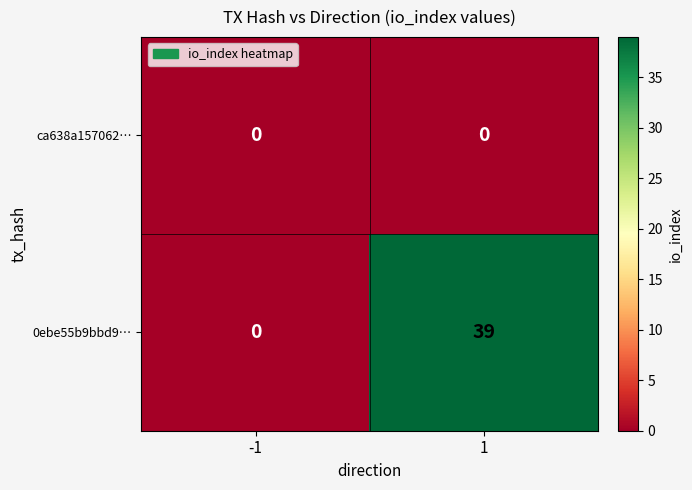

Between -1 and 1, which series saw the biggest shift?

0ebe55b9bbd9…